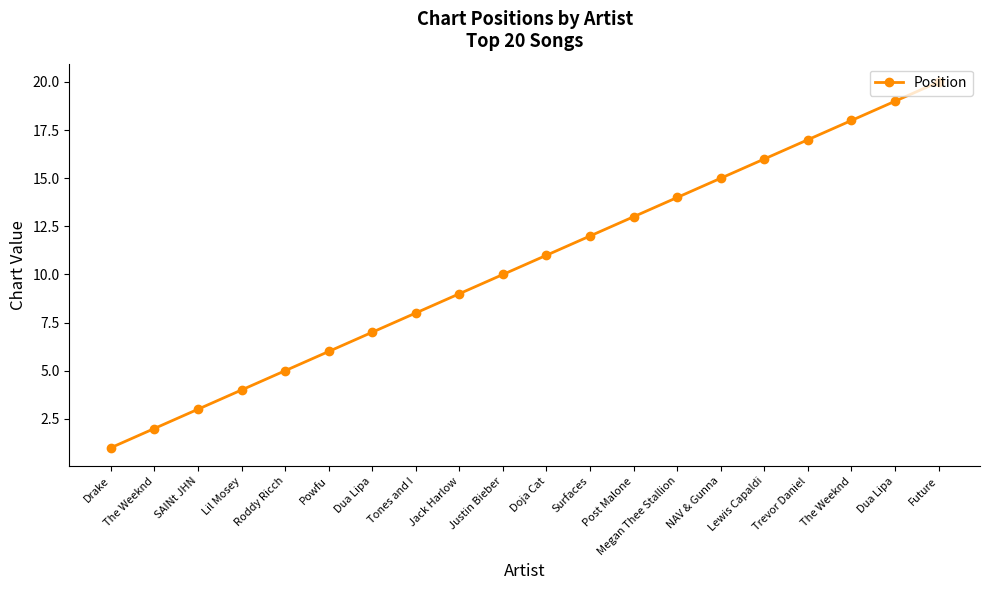

The value at Dua Lipa is 2. True or false?

False